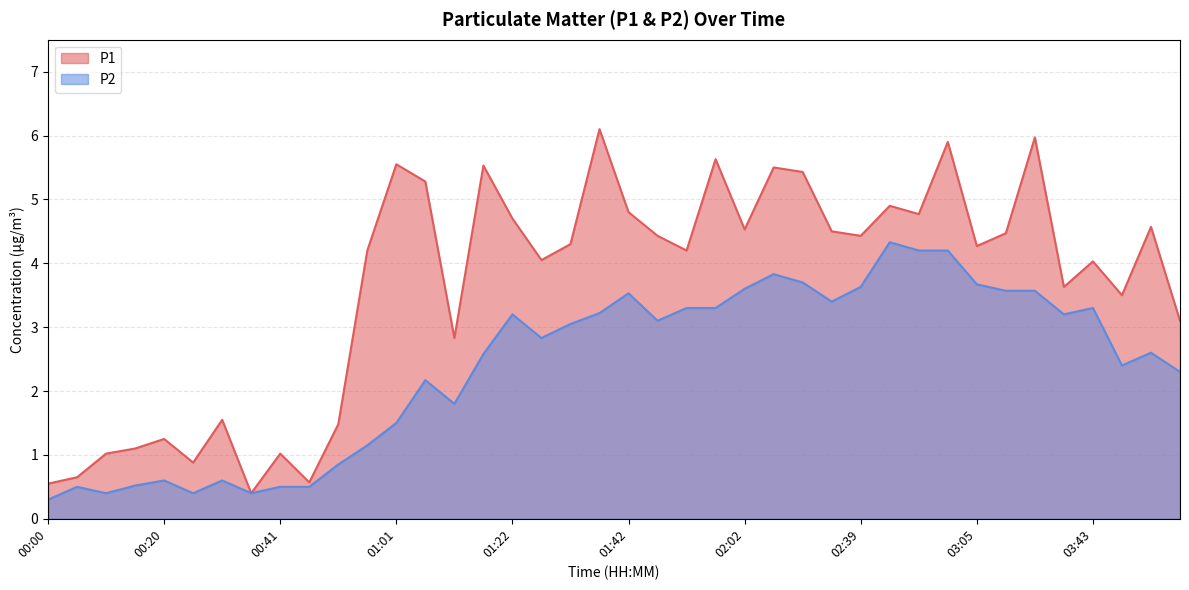

At which label does P2 first exceed 3?

01:22